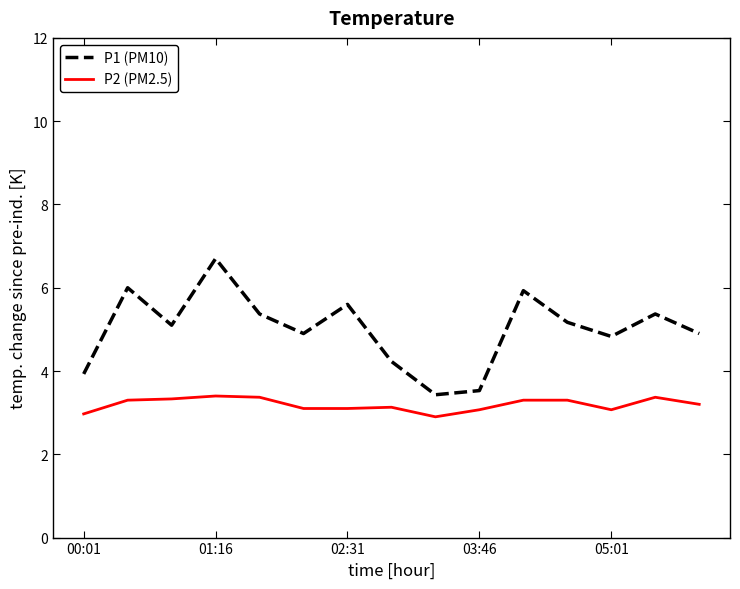

List the series in order of their peak value, highest first.

P1 (PM10), P2 (PM2.5)